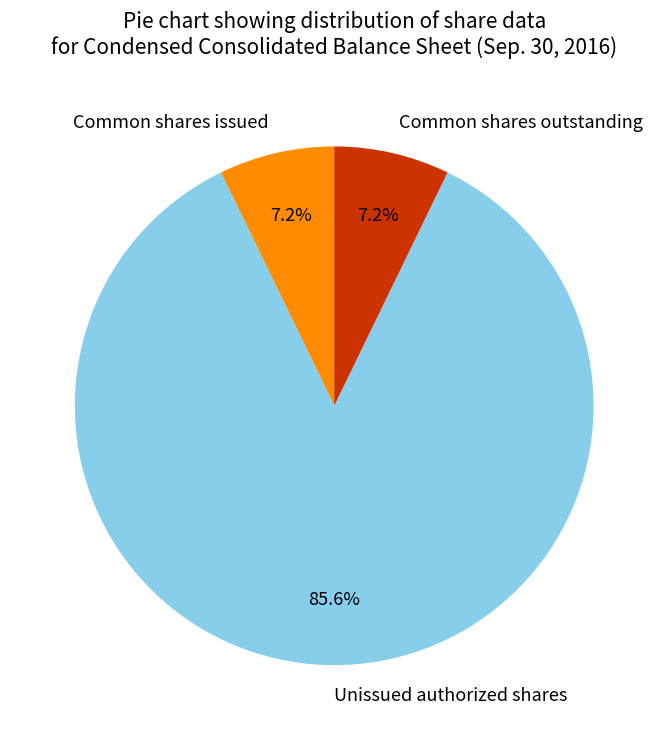

Between Unissued authorized shares and Common shares issued, which is larger?

Unissued authorized shares